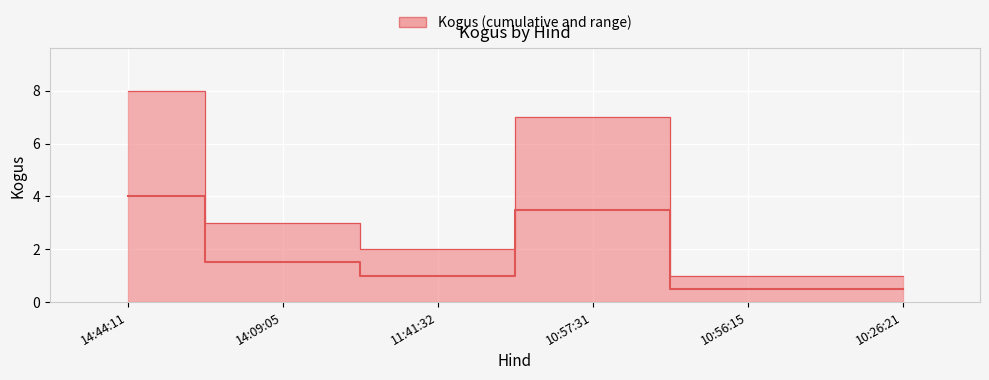

What is the label of the 4th point from the right?

11:41:32